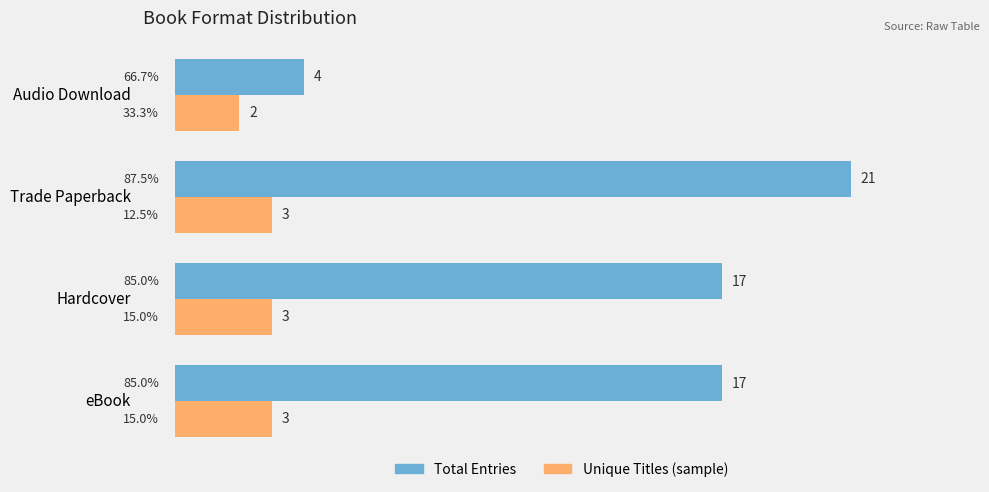

True or false: Unique Titles (sample) has a value of 1 at Audio Download.

False